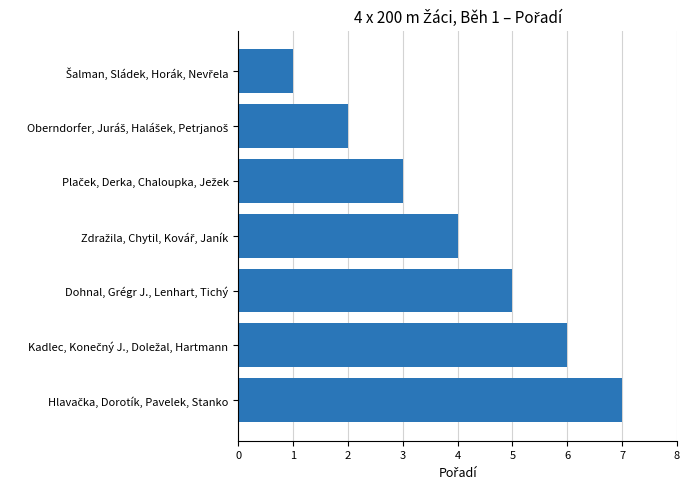

How many bars are there in total?

7